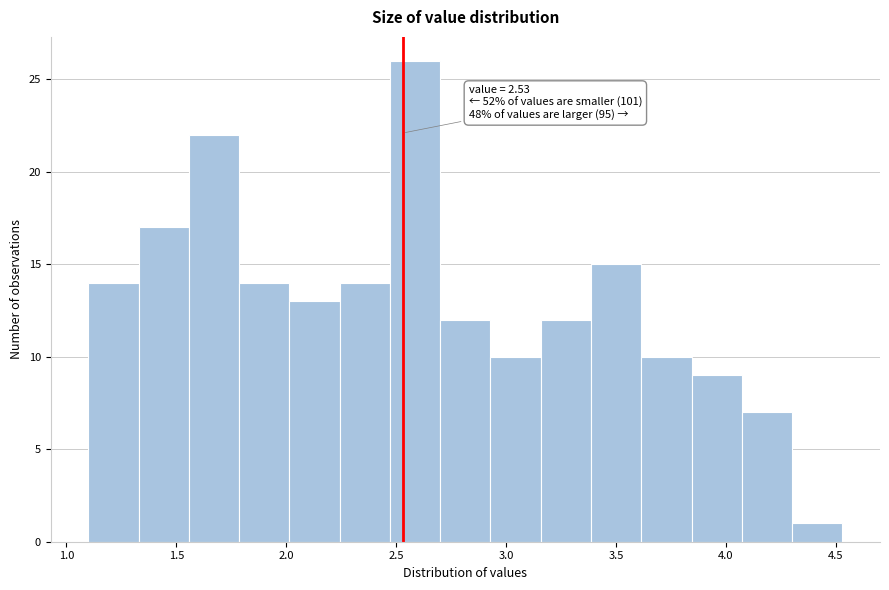

Which range on the x-axis has the tallest bar?

2.45 to 2.70